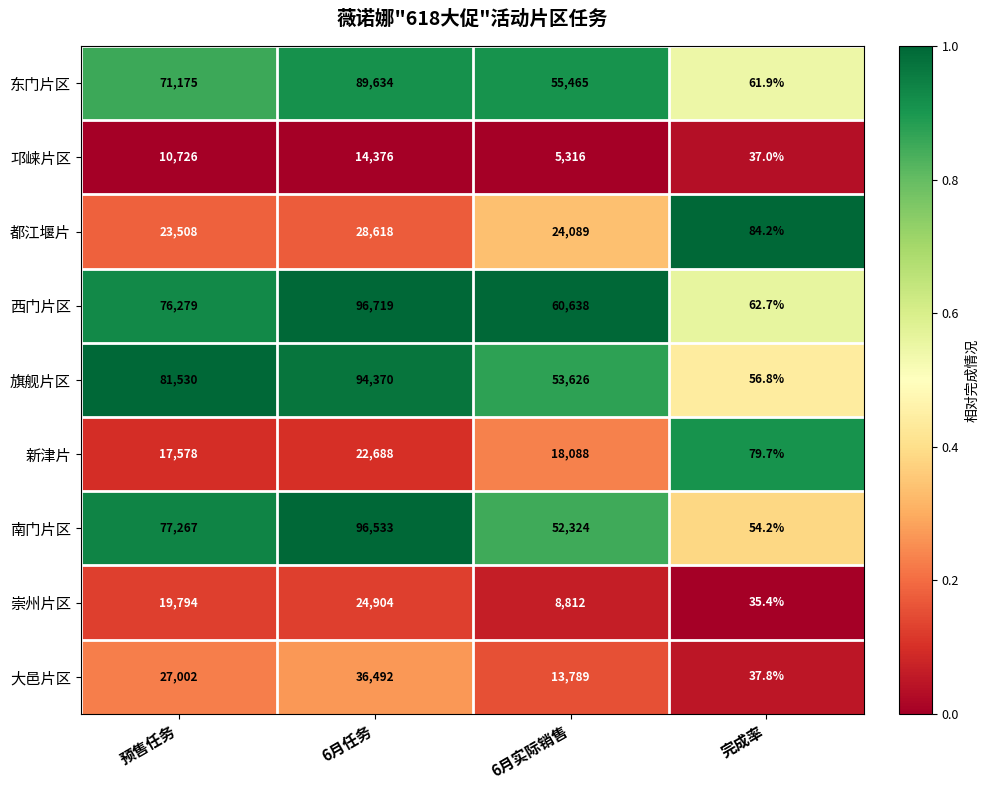

At 6月实际销售, list the series in order from smallest to largest.

邛崃片区, 崇州片区, 大邑片区, 新津片, 都江堰片, 南门片区, 旗舰片区, 东门片区, 西门片区